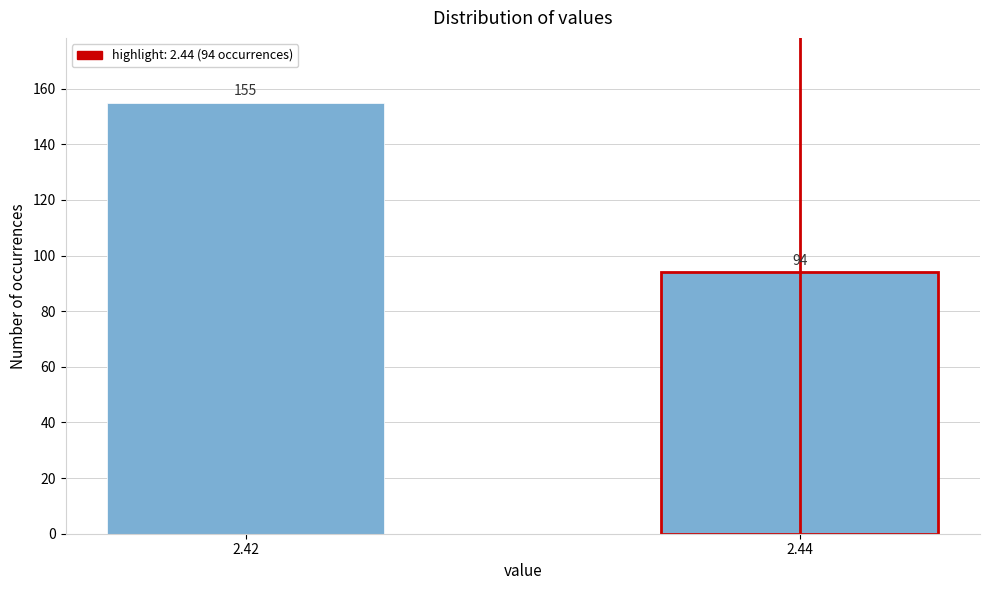

Reading left to right, transcribe all the data shown in this chart.

2.42=155	2.44=94